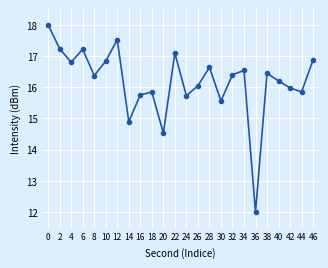

Where is the first local minimum?

4